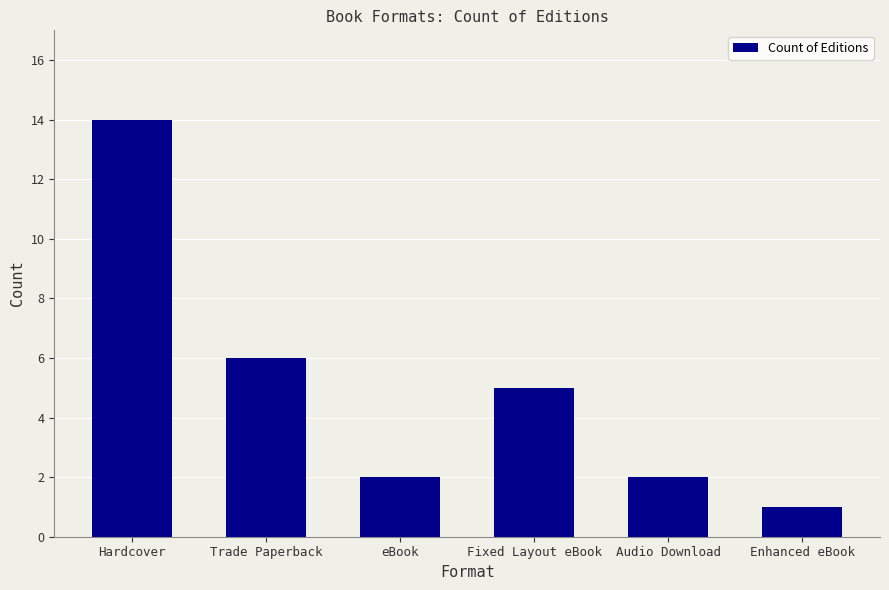

What is the label of the 6th bar from the right?

Hardcover